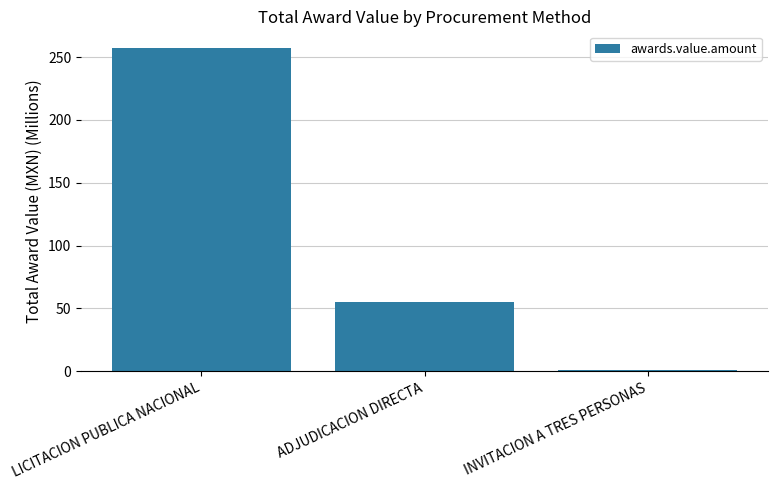

What is the sum of the values at LICITACION PUBLICA NACIONAL and INVITACION A TRES PERSONAS?

258.8